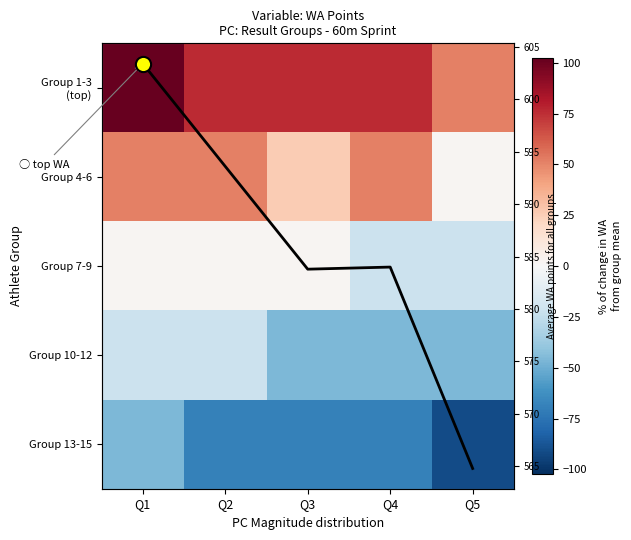

How many positive values does the Group 7-9 series have?

3